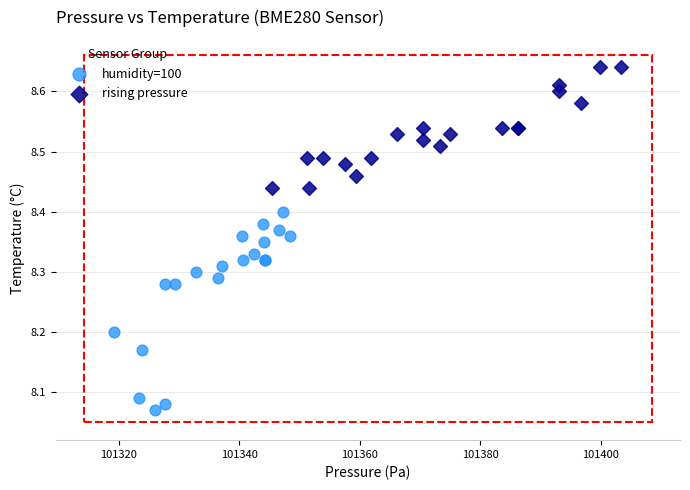

Which series contains the lowest Y value?

humidity=100